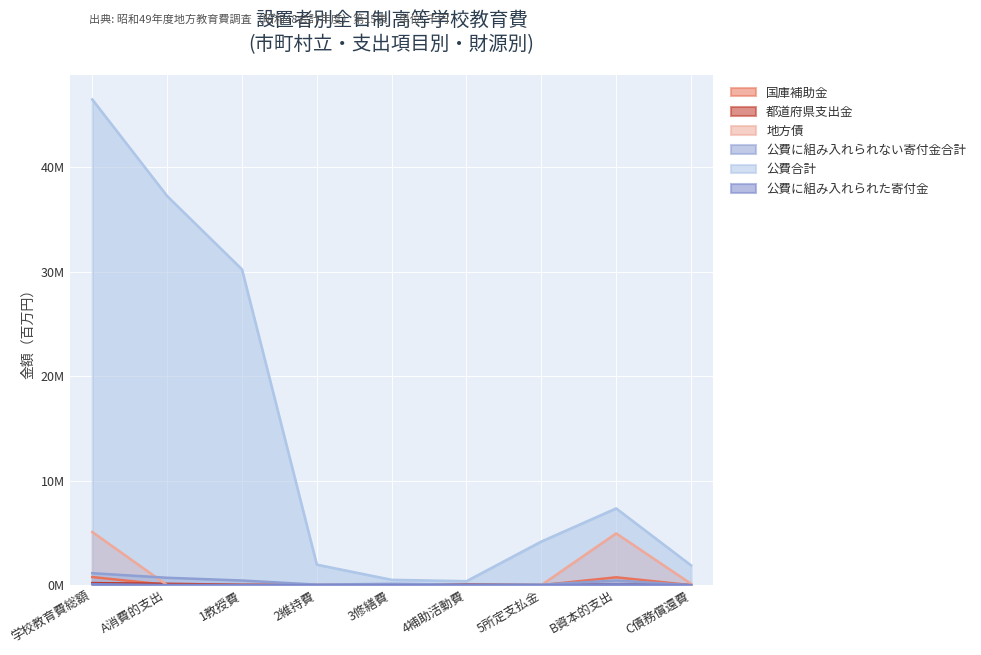

What is the total value across all series at 5所定支払金?

4.2